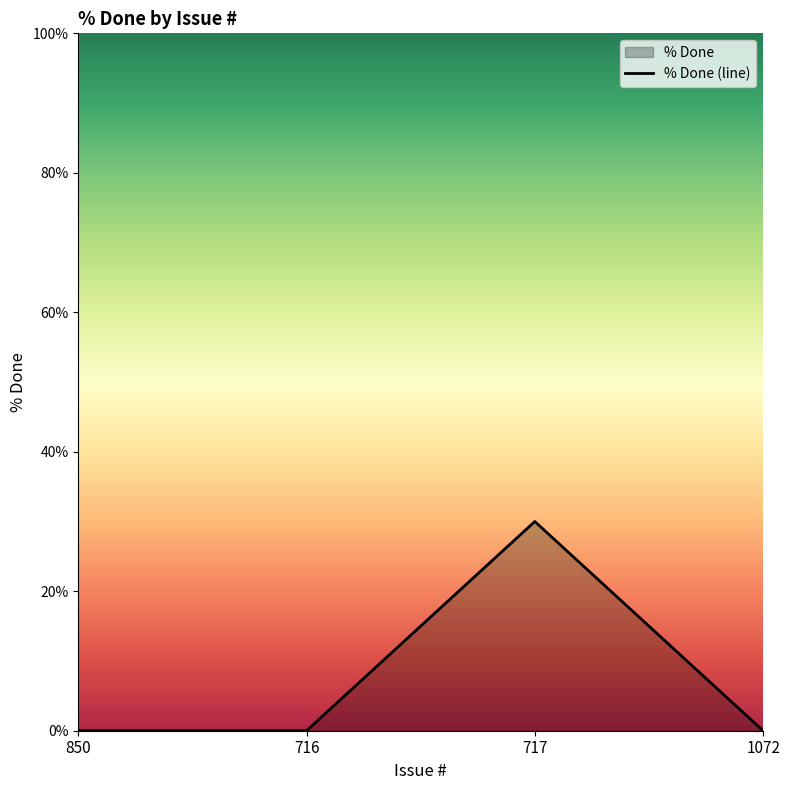

Which category has the highest value across all series?

717